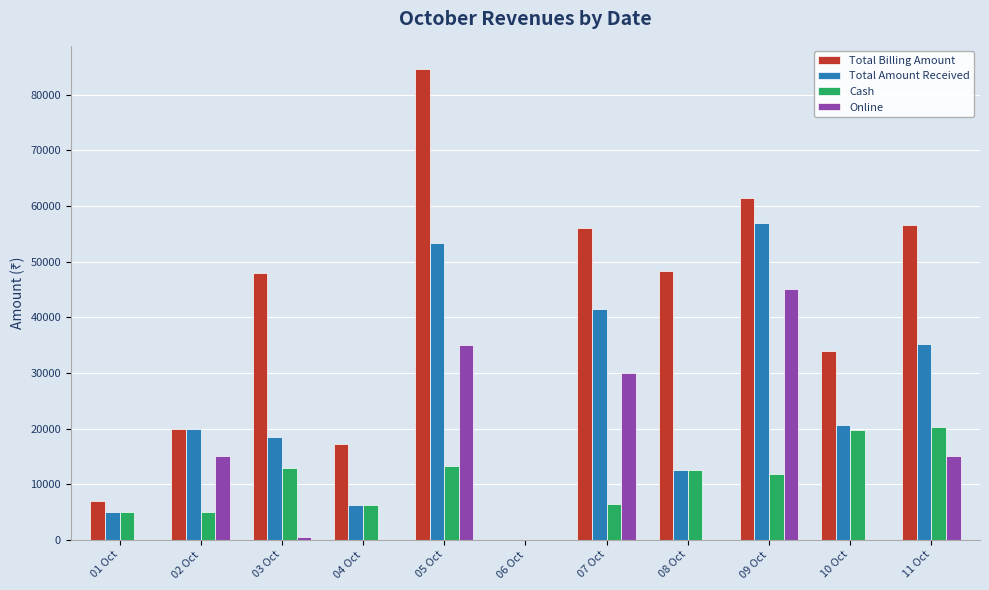

The value of Online at 06 Oct is -15683. True or false?

False